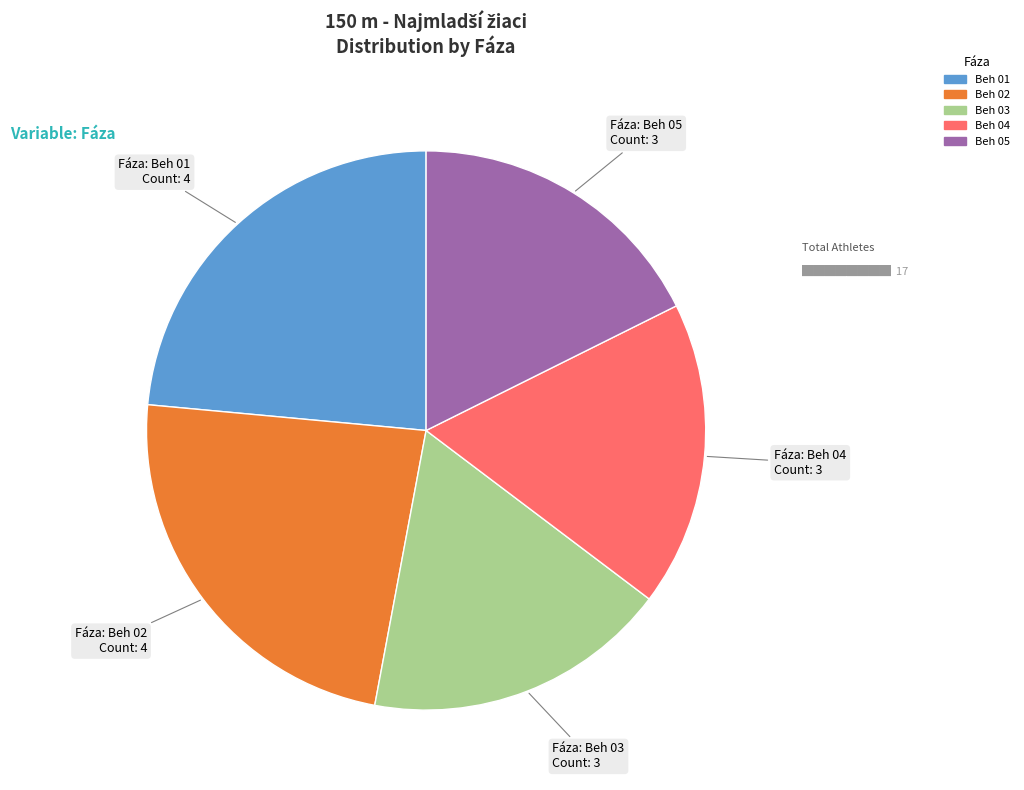

Count the number of slices in the pie.

5